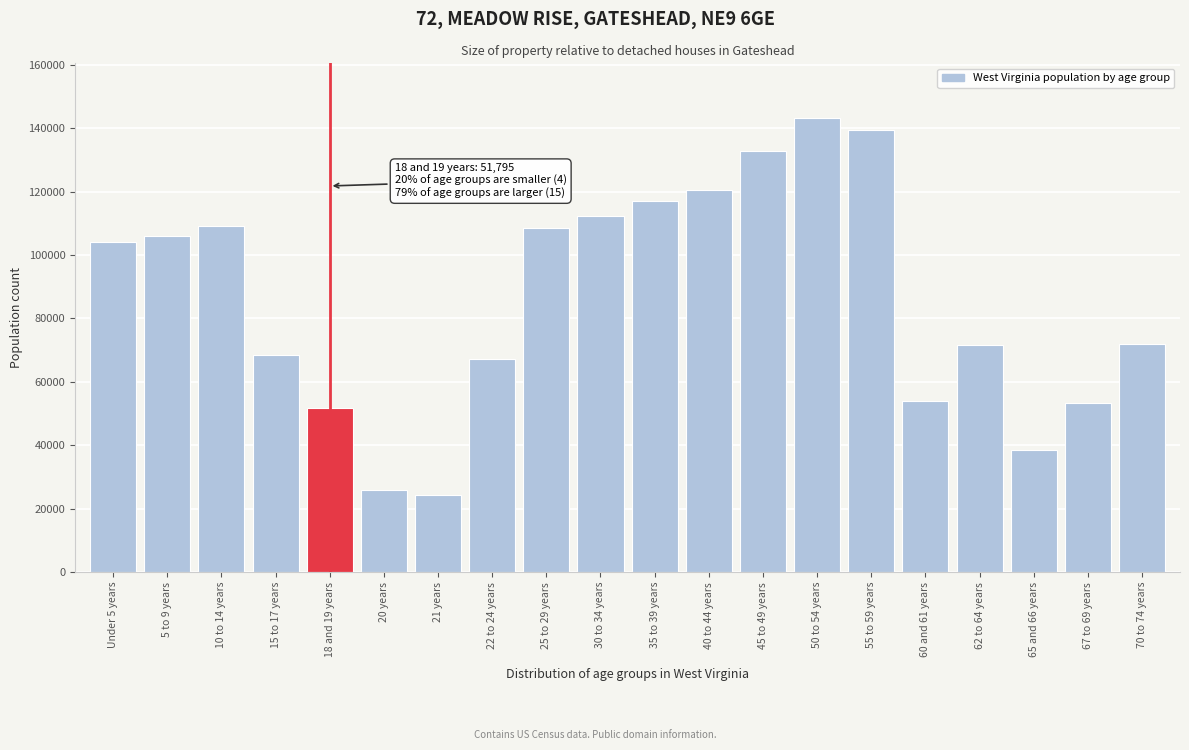

What is the minimum value shown in the chart?

24305